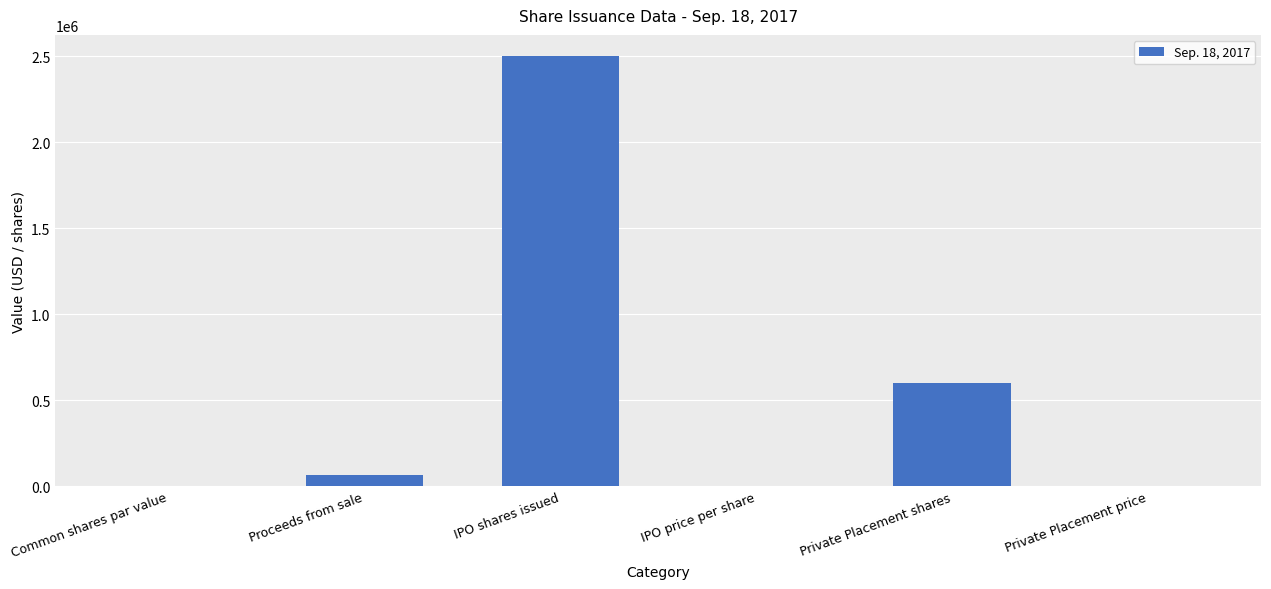

What is the approximate value at IPO shares issued?

2500000.0